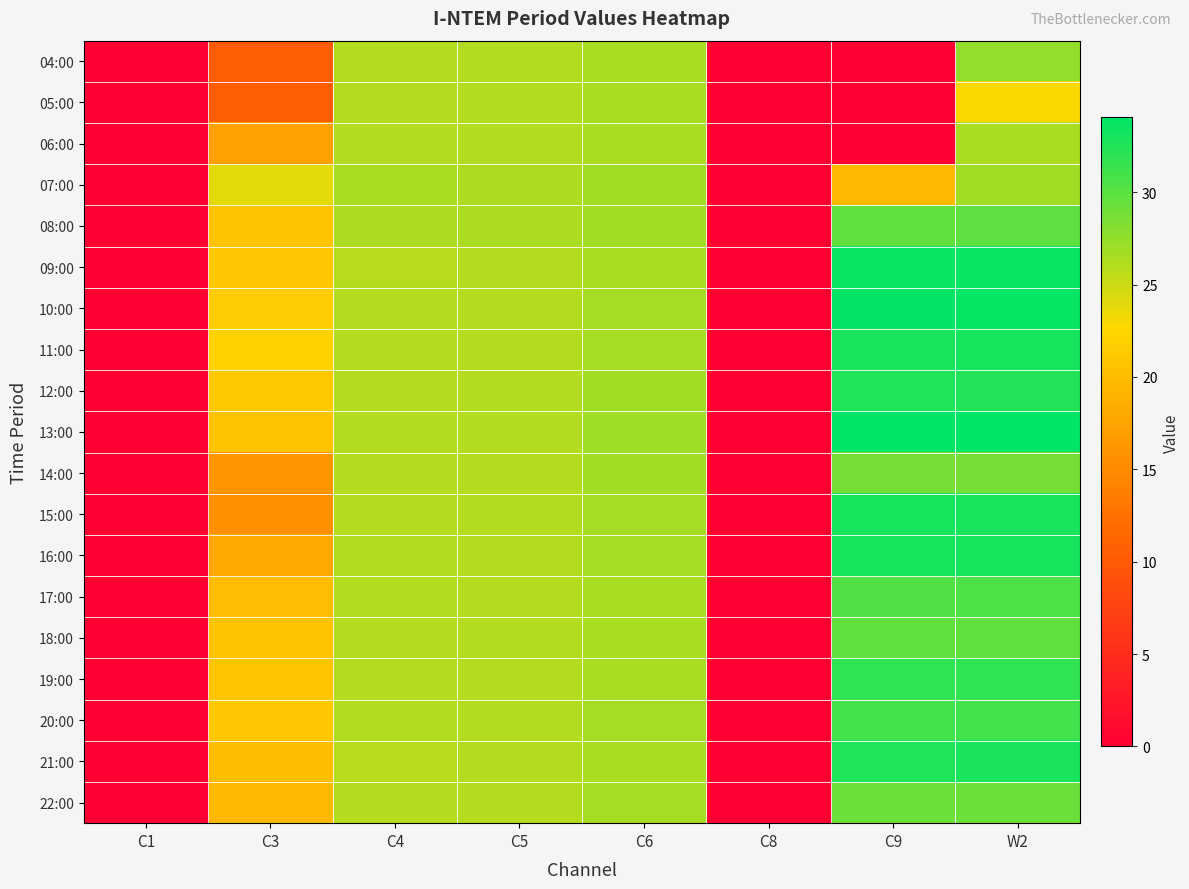

At which category is the sum across all series the highest?

W2